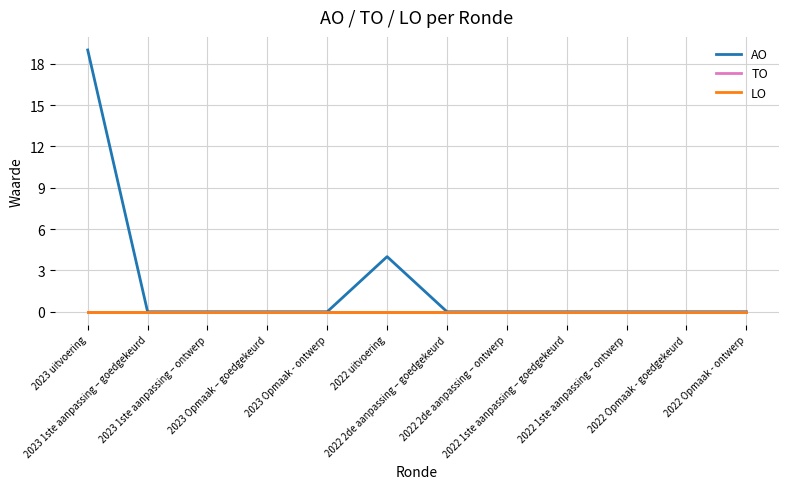

How many lines are shown in the chart?

3